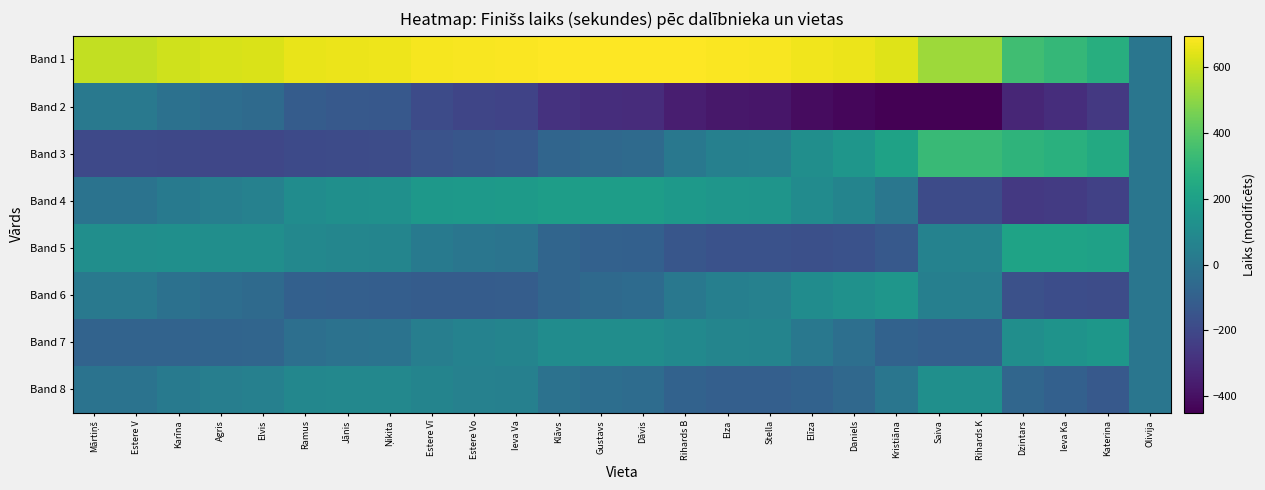

Which series has the largest range (max minus min)?

Band 1